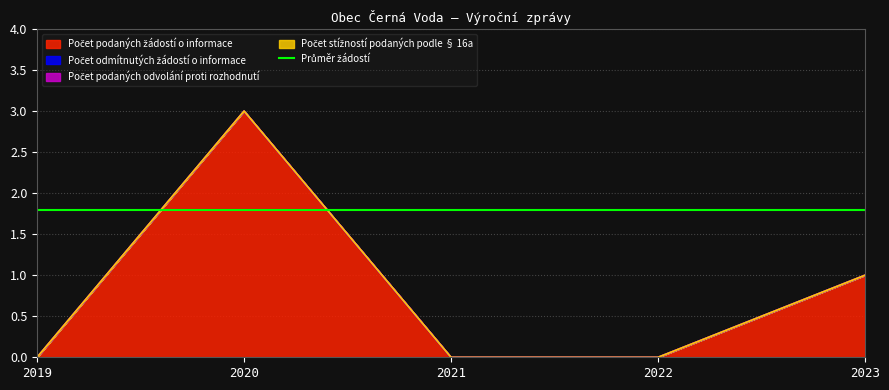

Which category has the lowest value in the Počet podaných odvolání proti rozhodnutí series?

2019